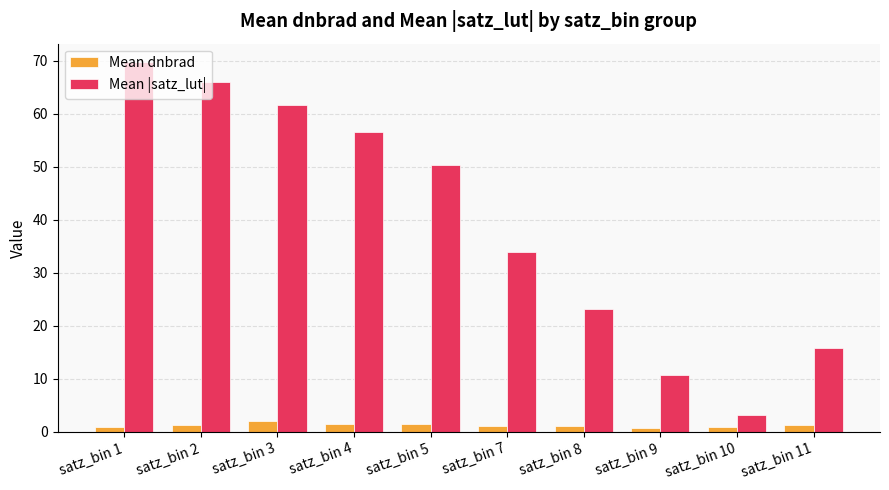

How many categories are shown in the chart?

10